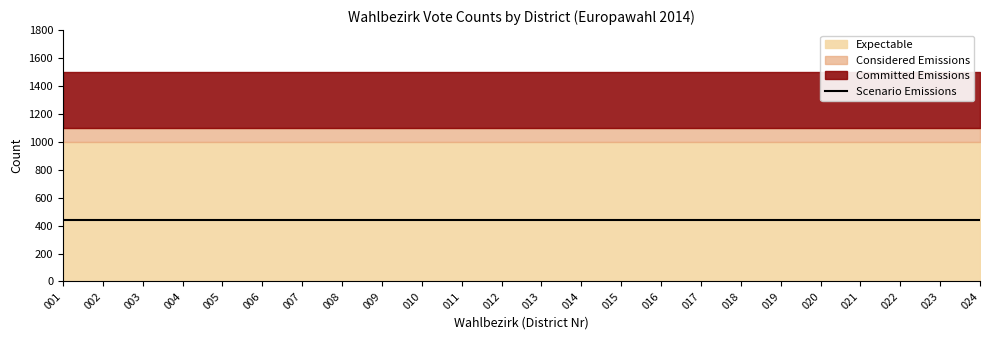

Reading left to right, what are all the values shown in this chart?

Committed Emissions: 001=1500	002=1500	003=1500	004=1500	005=1500	006=1500	007=1500	008=1500	009=1500	010=1500	011=1500	012=1500	013=1500	014=1500	015=1500	016=1500	017=1500	018=1500	019=1500	020=1500	021=1500	022=1500	023=1500	024=1500
Considered Emissions: 001=1100	002=1100	003=1100	004=1100	005=1100	006=1100	007=1100	008=1100	009=1100	010=1100	011=1100	012=1100	013=1100	014=1100	015=1100	016=1100	017=1100	018=1100	019=1100	020=1100	021=1100	022=1100	023=1100	024=1100
Expectable: 001=1000	002=1000	003=1000	004=1000	005=1000	006=1000	007=1000	008=1000	009=1000	010=1000	011=1000	012=1000	013=1000	014=1000	015=1000	016=1000	017=1000	018=1000	019=1000	020=1000	021=1000	022=1000	023=1000	024=1000
Scenario Emissions: 001=439	002=439	003=439	004=439	005=439	006=439	007=439	008=439	009=439	010=439	011=439	012=439	013=439	014=439	015=439	016=439	017=439	018=439	019=439	020=439	021=439	022=439	023=439	024=439